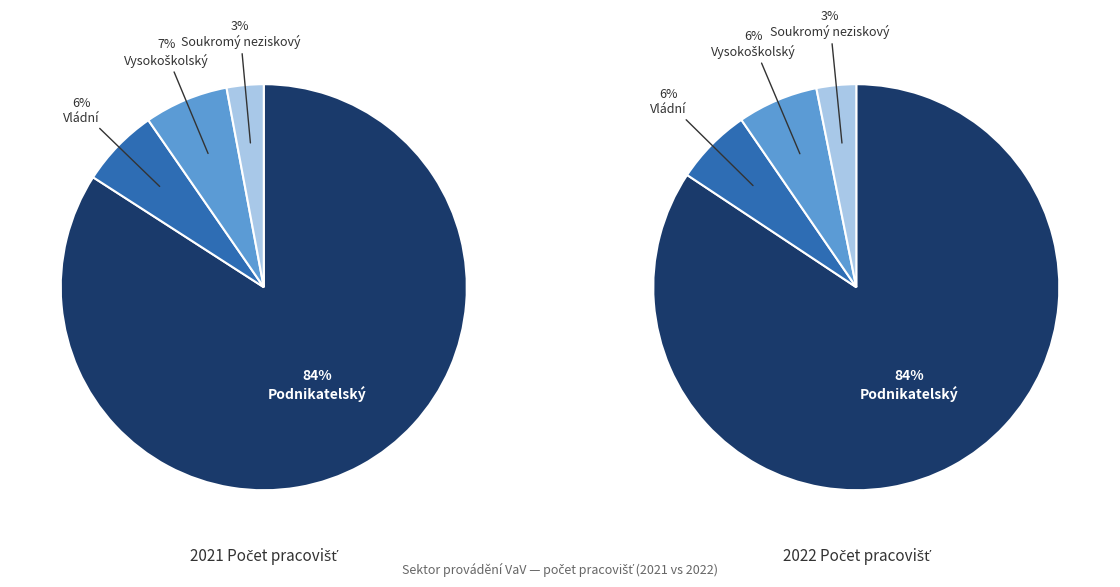

How many segments does this pie chart have?

4